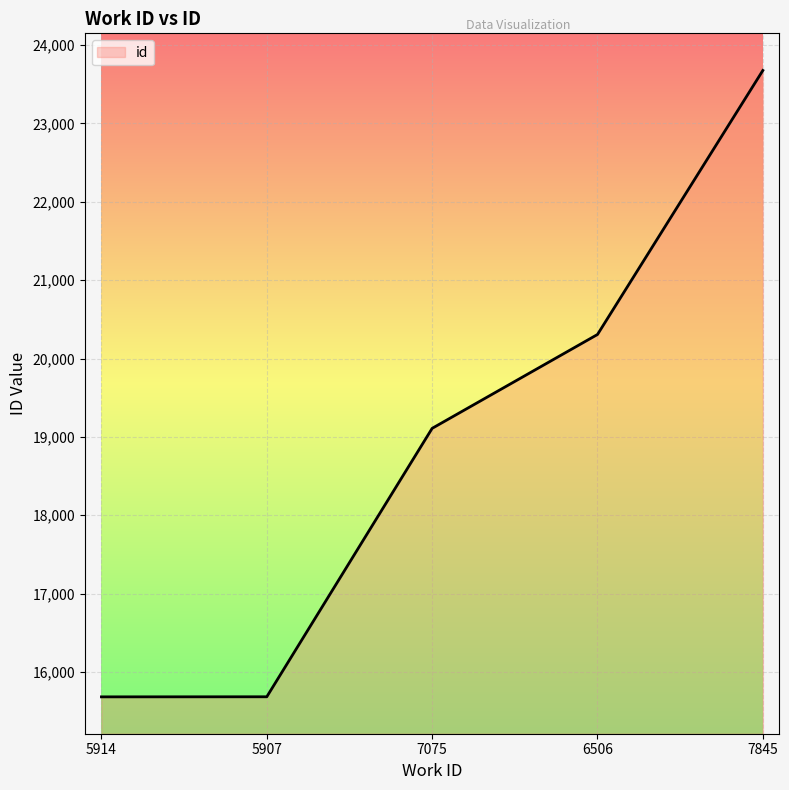

What is the sum of all values?

94458